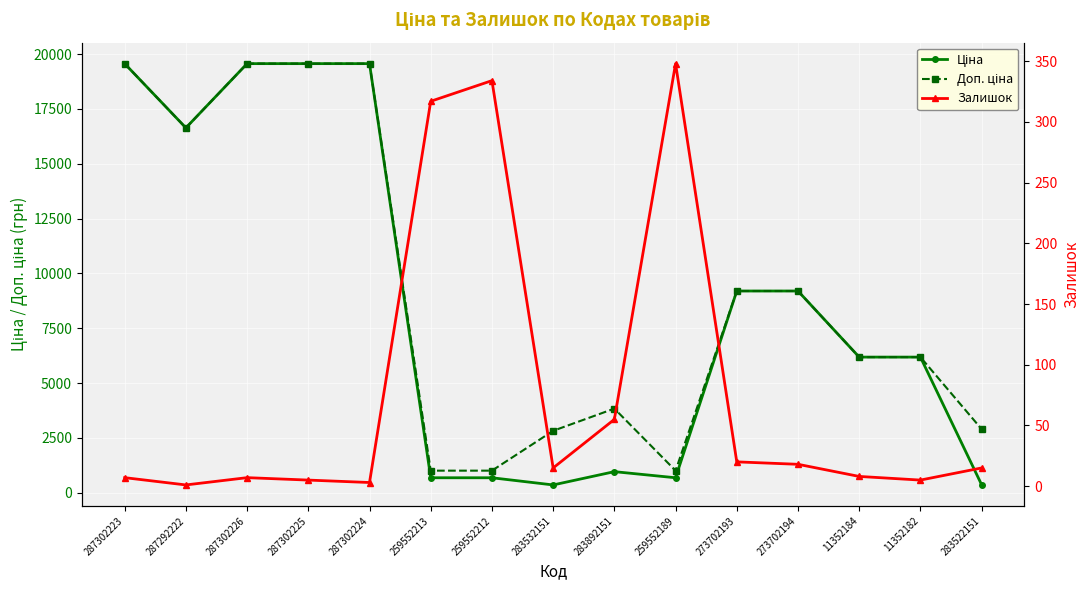

True or false: Ціна and Доп. ціна cross at least once.

False